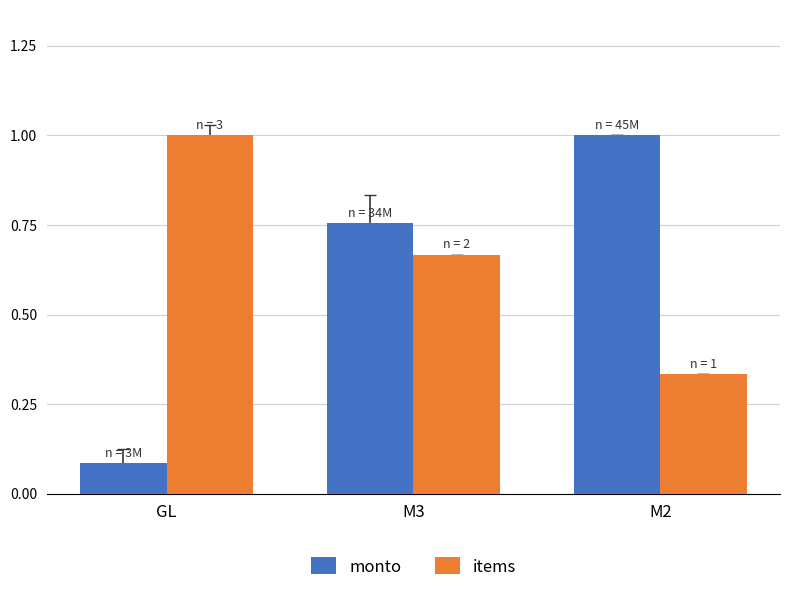

How many bars are there in each group?

2